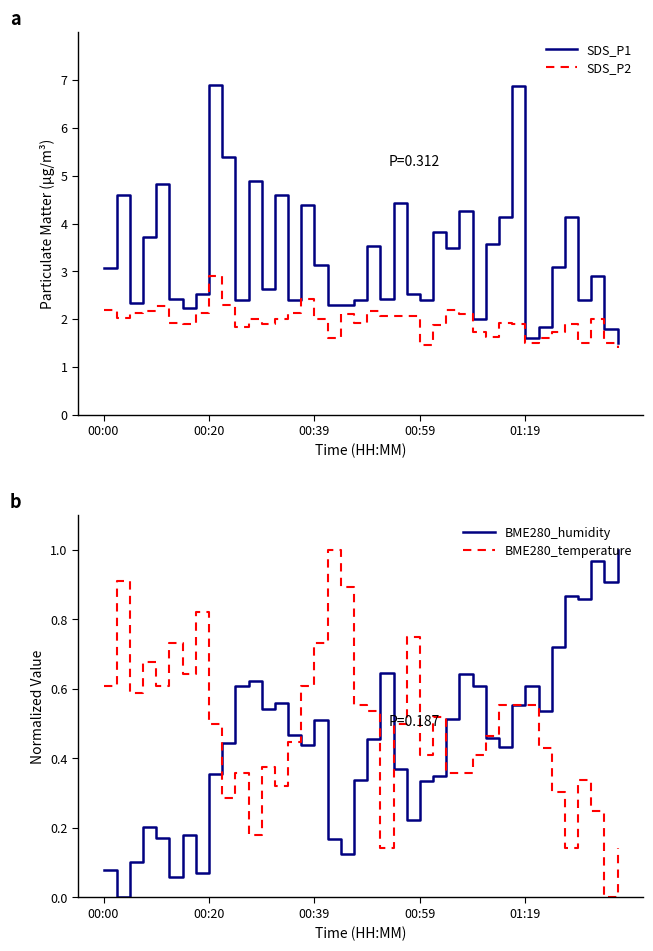

True or false: BME280_temperature has a value of 0.1 at 35.

True